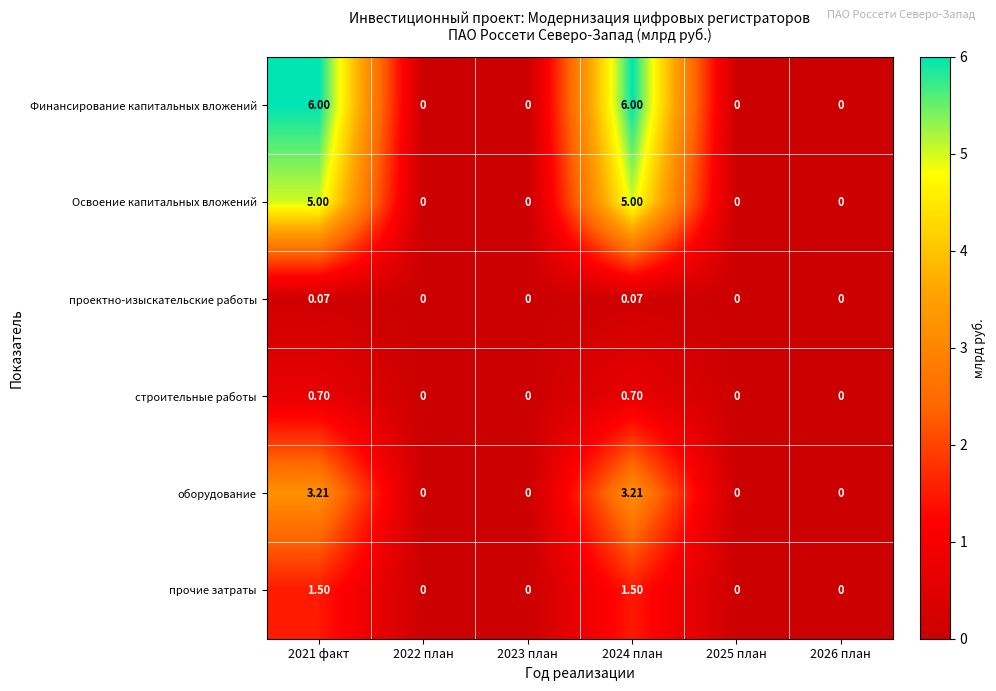

List the series in order of their peak value, highest first.

Финансирование капитальных вложений, Освоение капитальных вложений, оборудование, прочие затраты, строительные работы, проектно-изыскательские работы